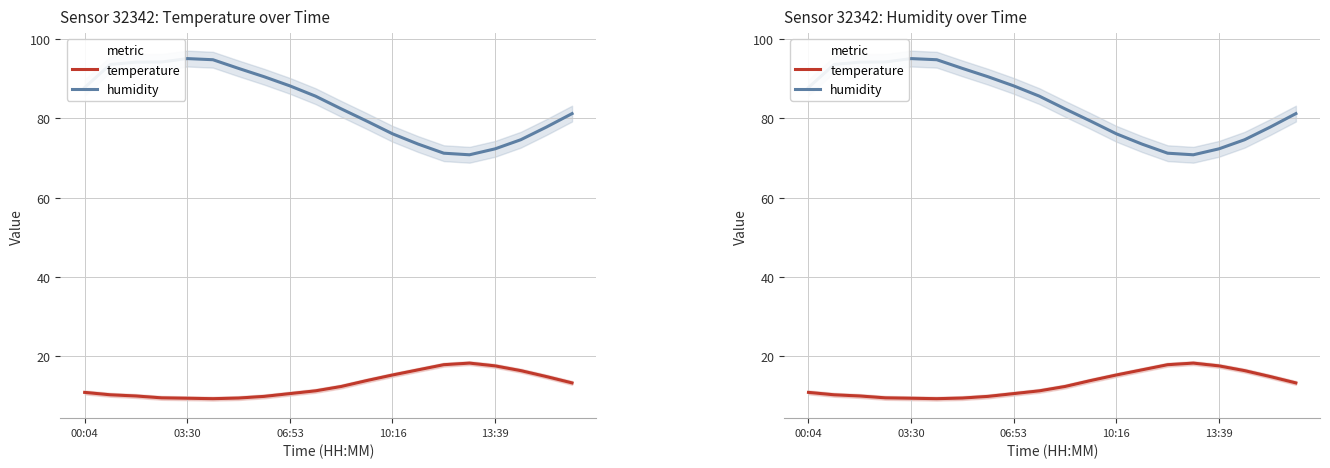

What are all the series names shown in the legend?

temperature, humidity